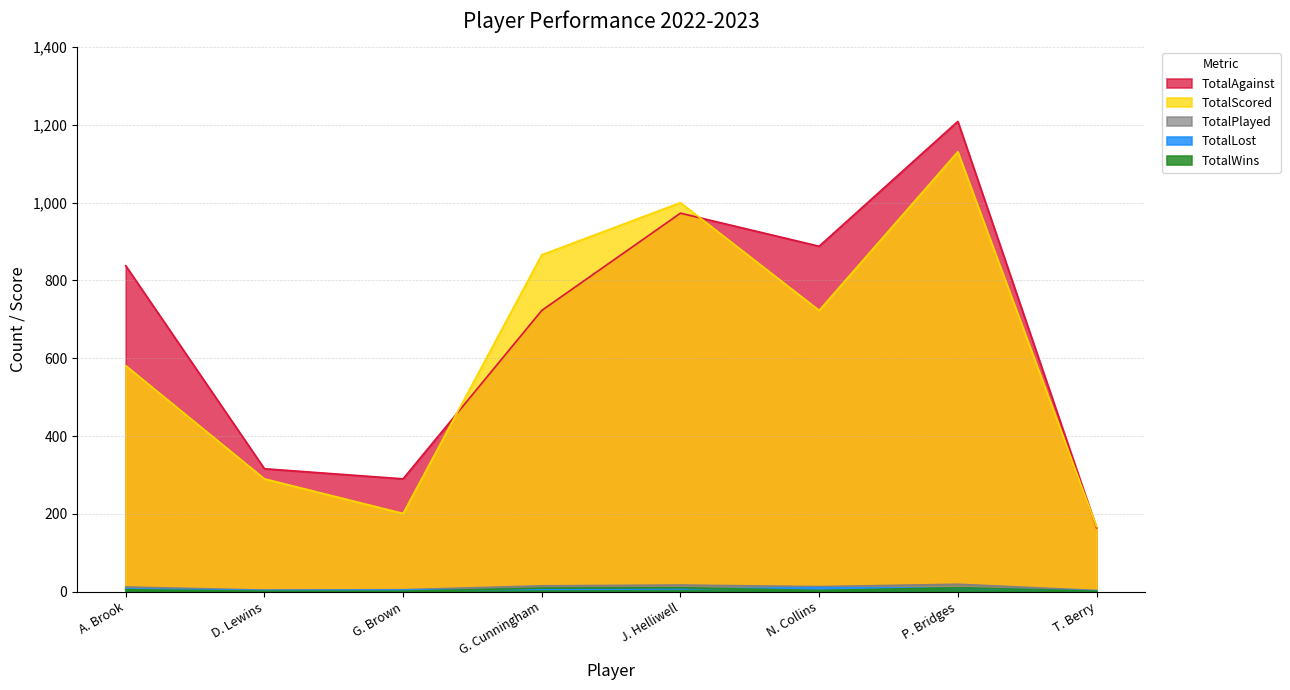

At which category does the chart reach its minimum across all series?

D. Lewins